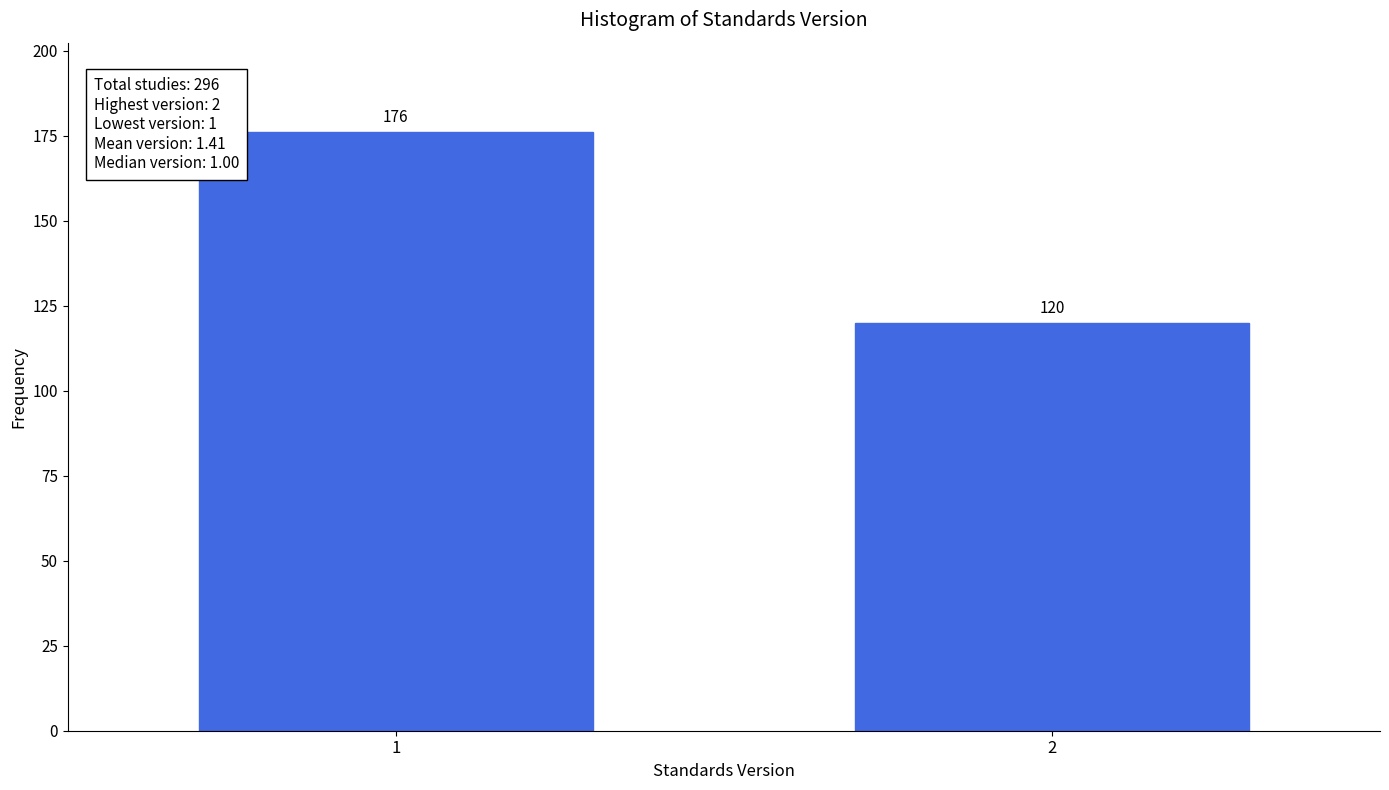

Reading left to right, extract all data points from this chart.

1=176	2=120